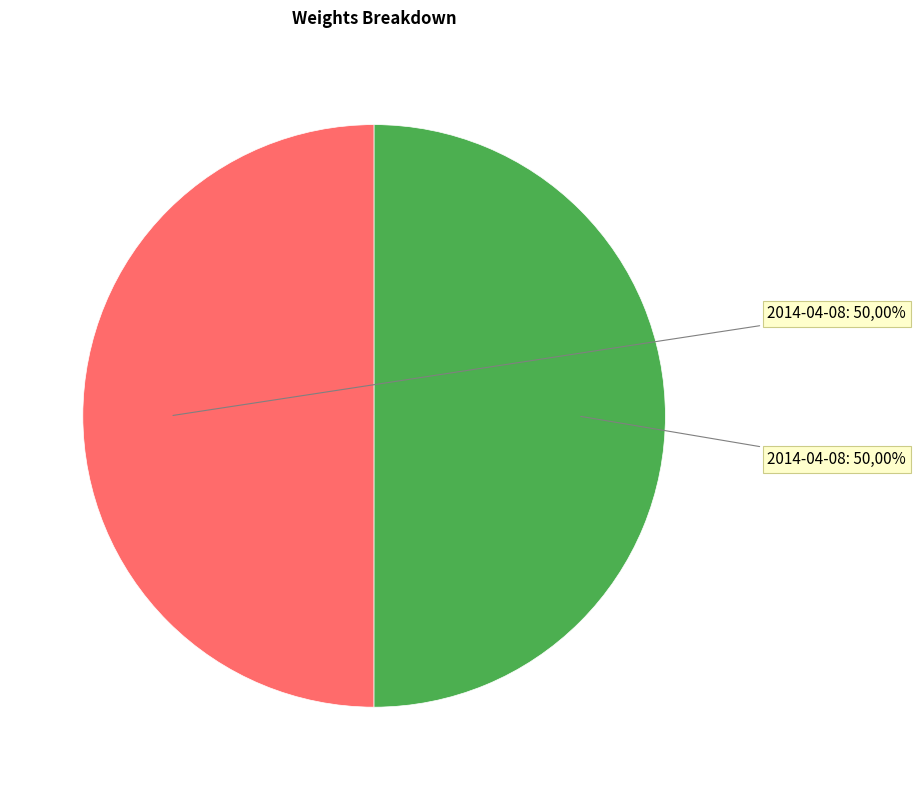

Which has a higher value, 2014-04-08 02:28:26 UTC or 2014-04-08 02:23:56 UTC?

2014-04-08 02:28:26 UTC